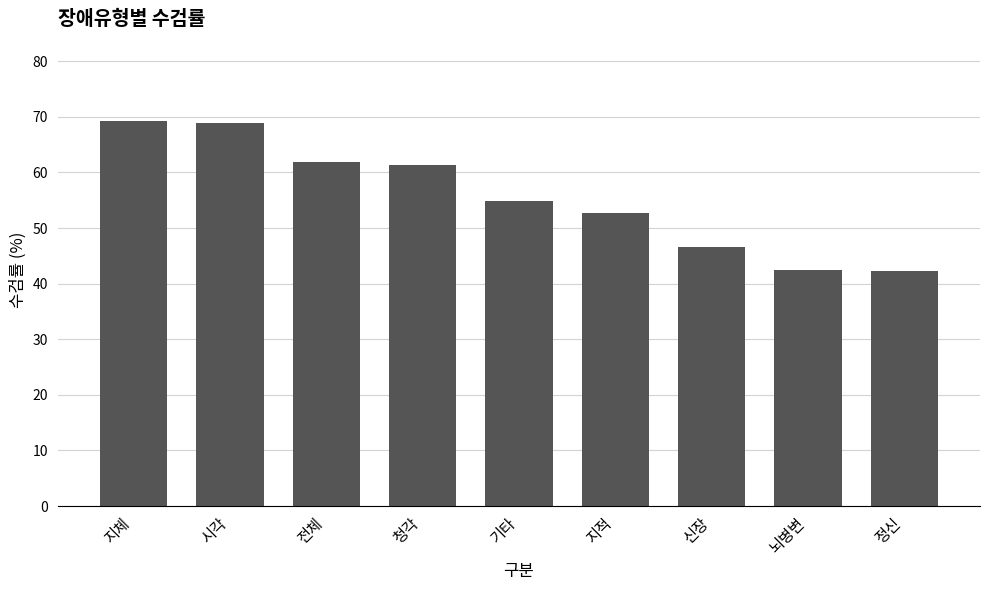

What is the label of the 2nd bar from the left?

시각